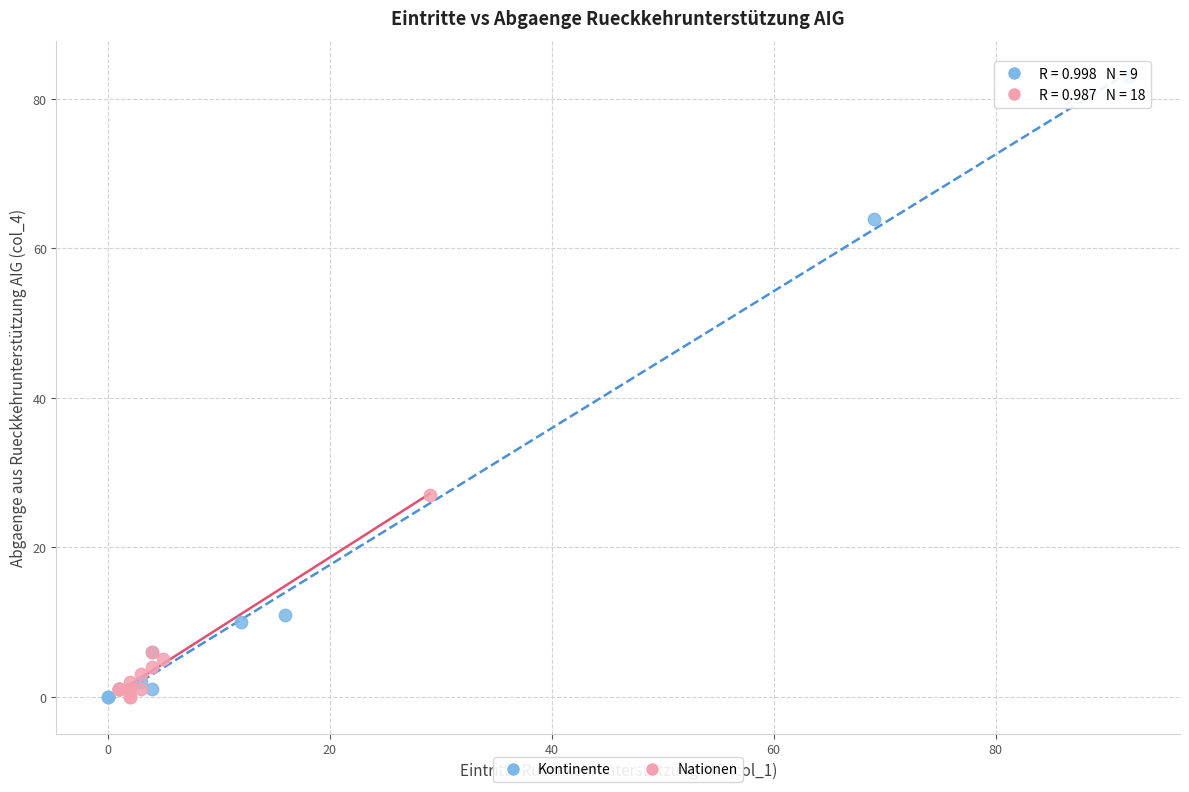

Which series contains the highest Y value?

Kontinente